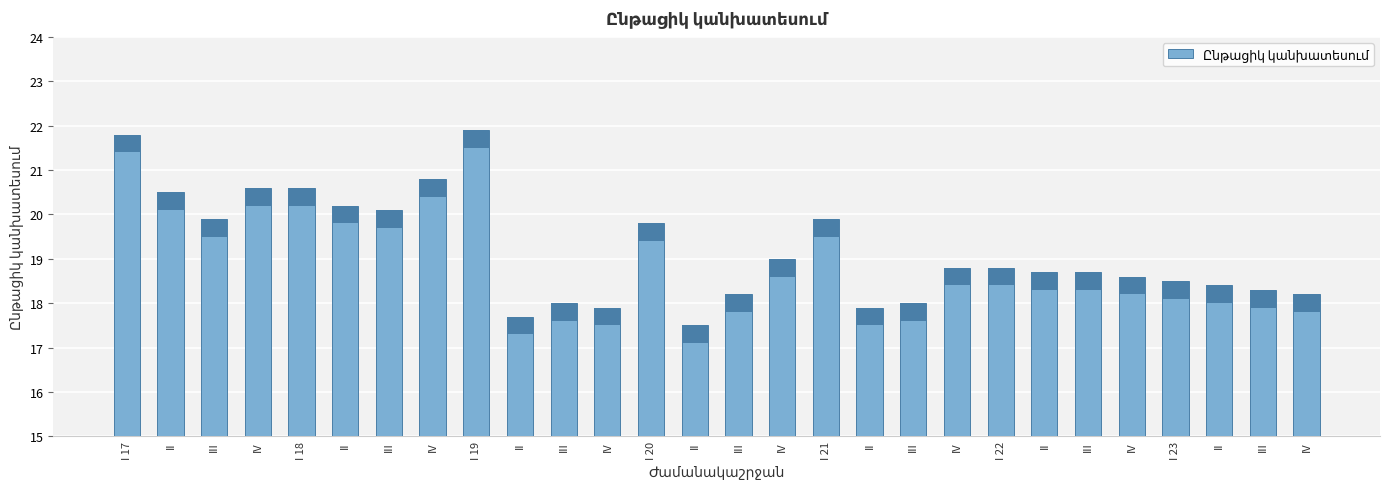

List the labels in order of value, largest first.

I 19, I 17, IV, IV, I 18, II, II, III, III, I 21, I 20, IV, IV, I 22, II, III, IV, I 23, II, III, III, IV, III, III, IV, II, II, II